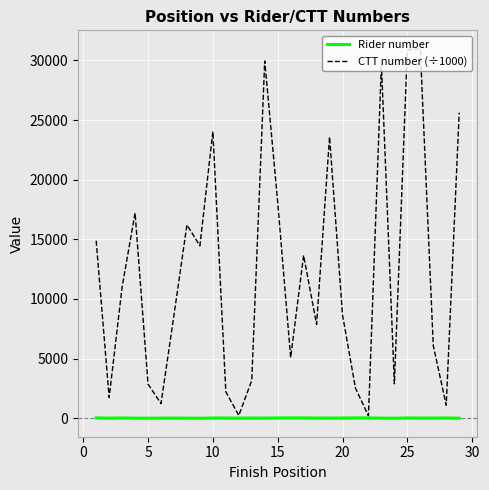

List the series in order of their overall mean, lowest first.

Rider number, CTT number (÷1000)